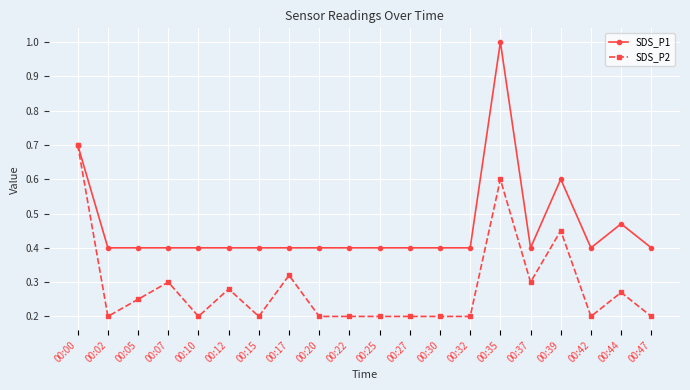

Count the SDS_P2 values in the range 0 to 1.

20